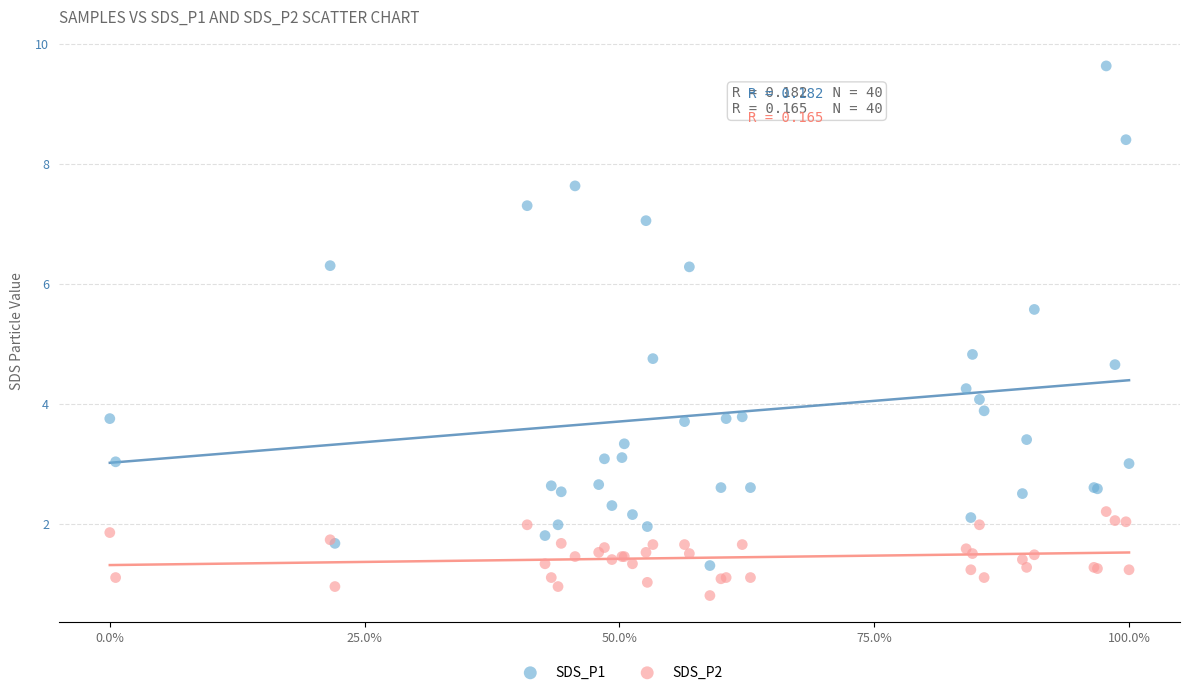

What are all the series names shown in the legend?

SDS_P1, SDS_P2